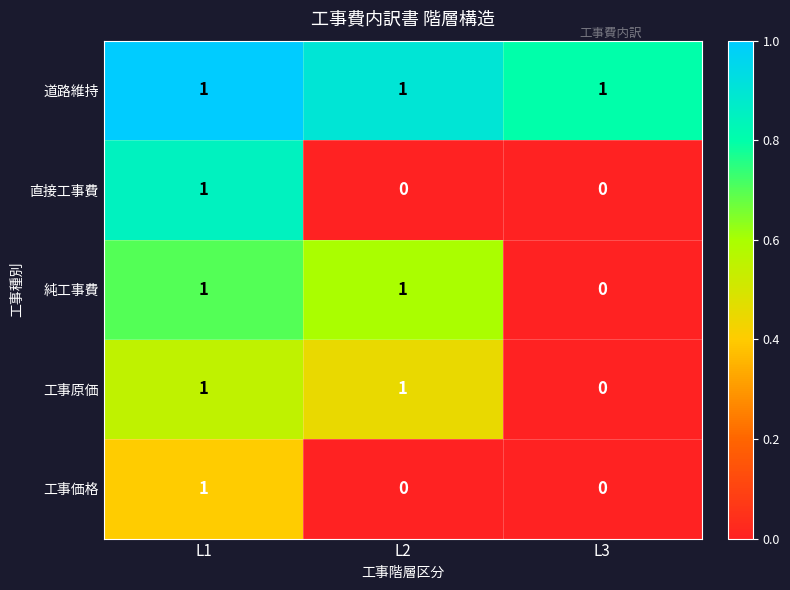

At which label is 純工事費 closest to 0?

L3